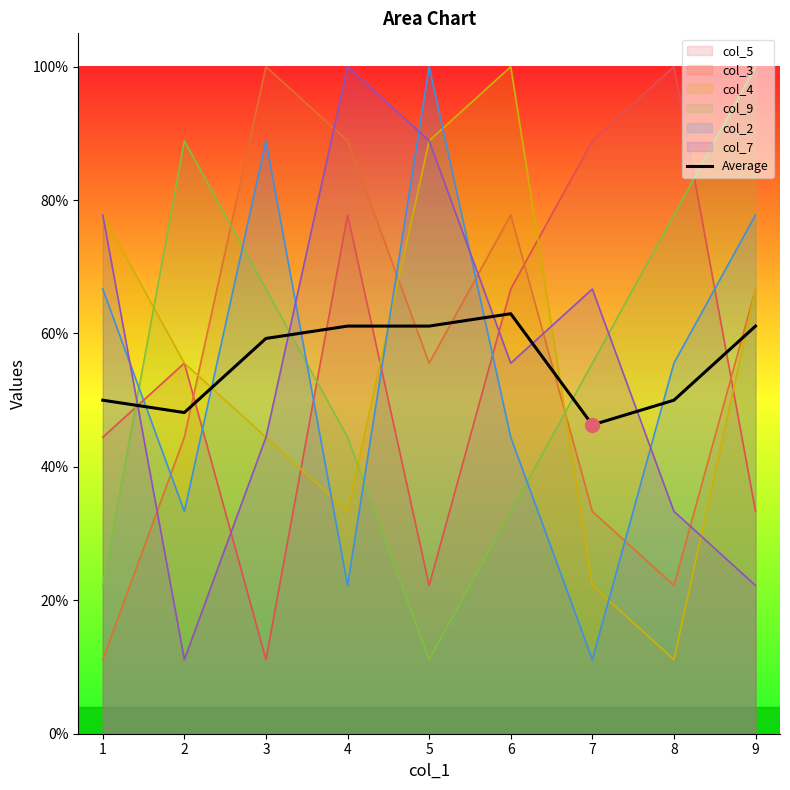

Between 9 and 6, which is larger?

6